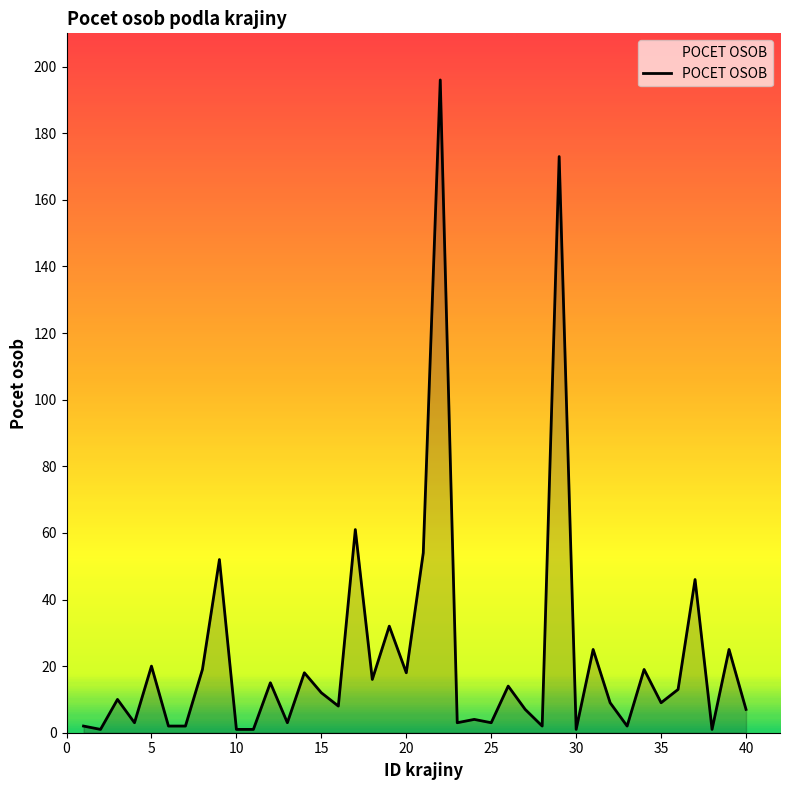

Does the chart display data point markers on the line(s)?

No